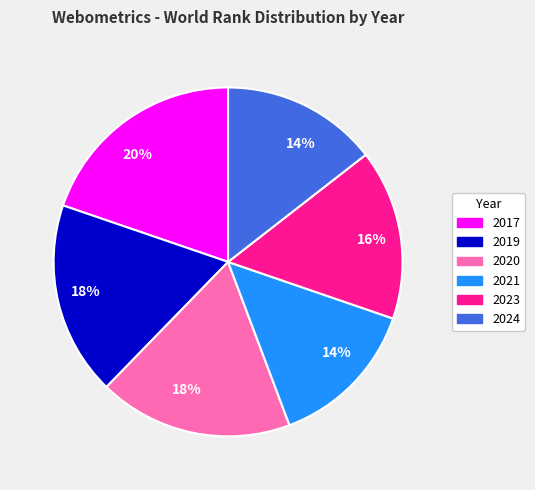

To the nearest percent, what is the average slice percentage?

17%